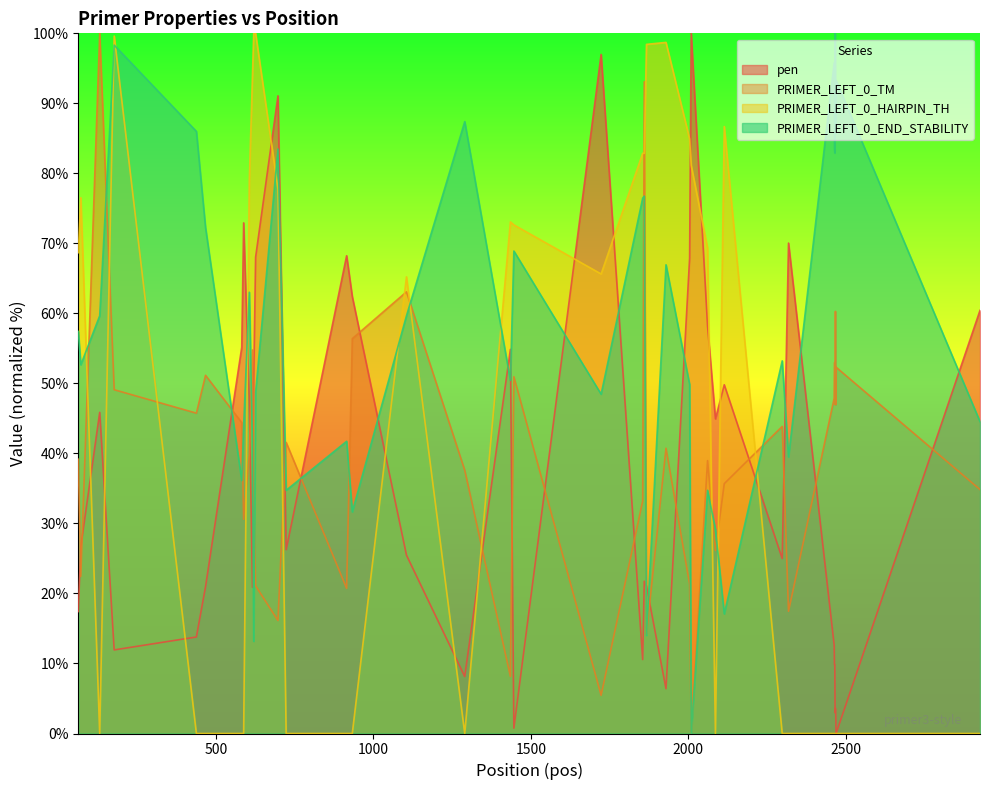

What is the highest value of the PRIMER_LEFT_0_HAIRPIN_TH series?

100.0